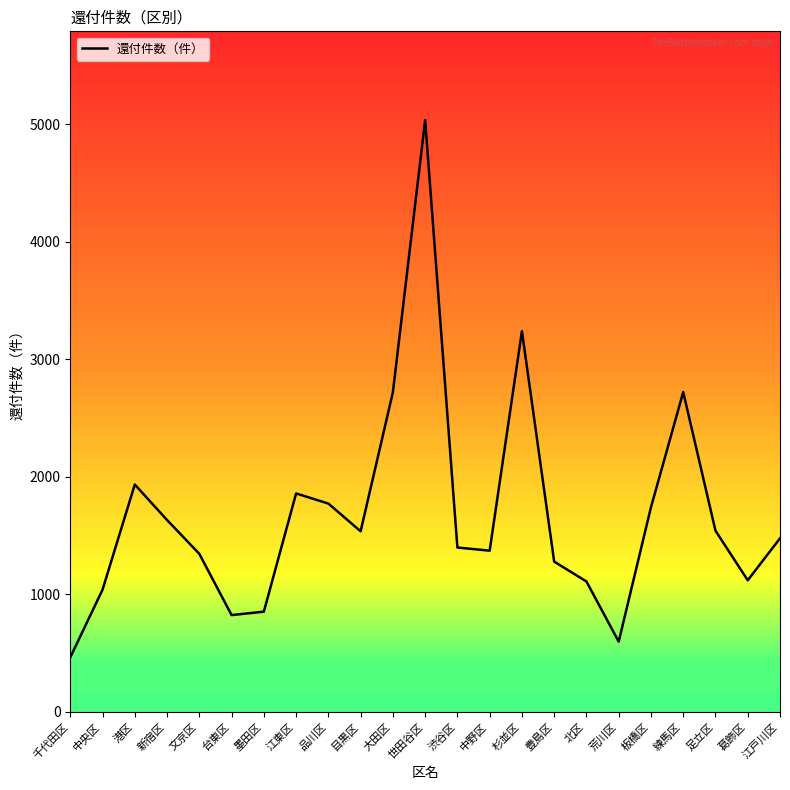

Which category has the lowest value across all series?

千代田区